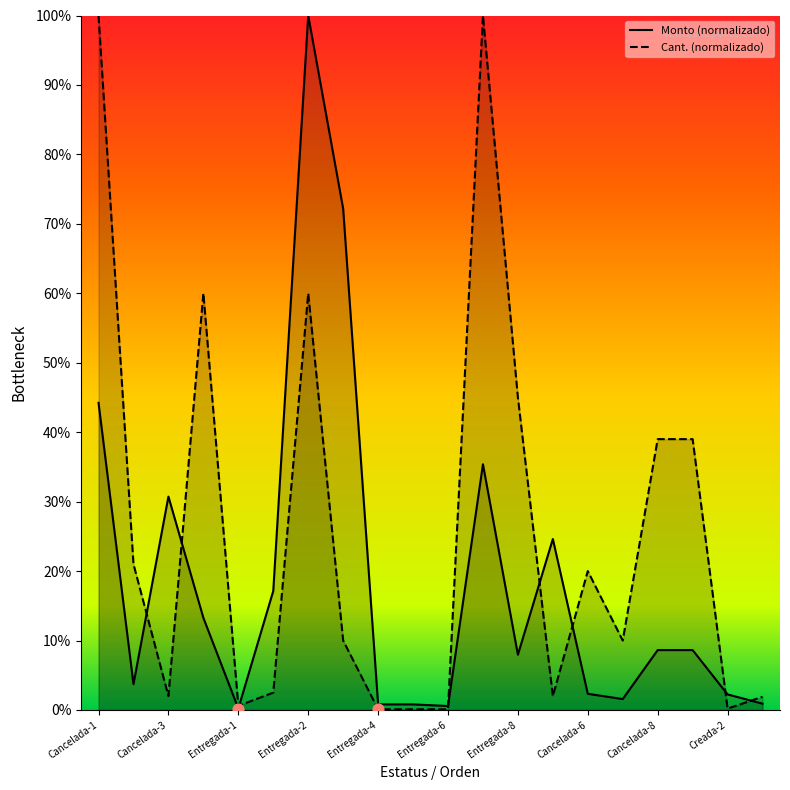

What are all the series names shown in the legend?

Monto (normalizado), Cant. (normalizado)